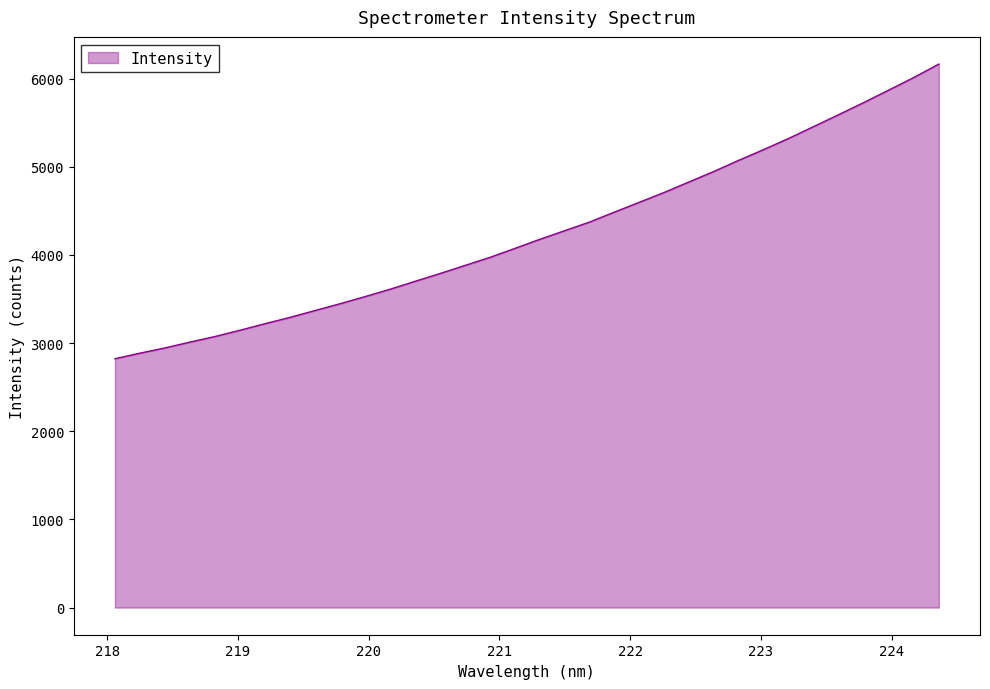

What is the maximum value shown in the chart?

6164.0